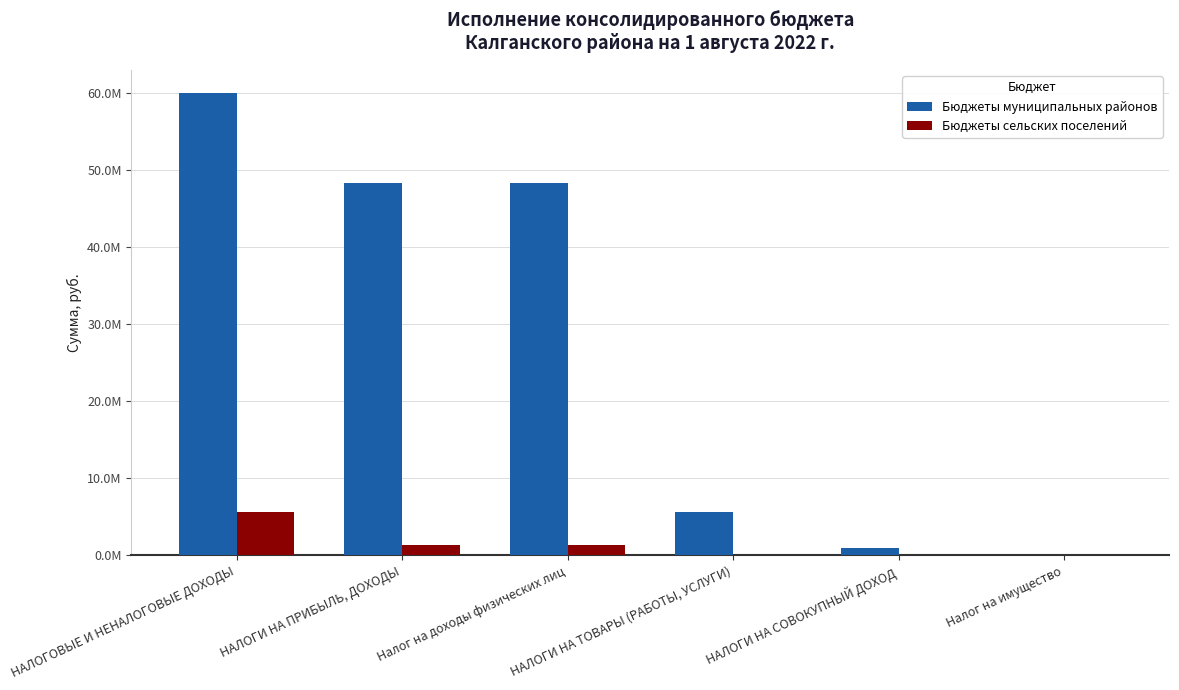

What is the value of the Бюджеты муниципальных районов bar at the 3rd from the left?

48289242.3